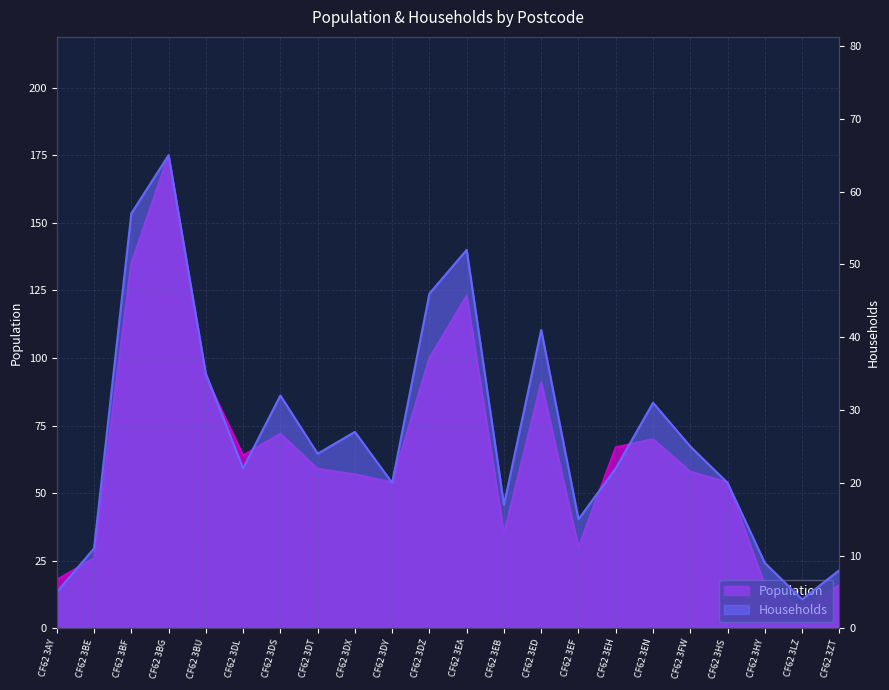

How many values in the Population series exceed 59?

10